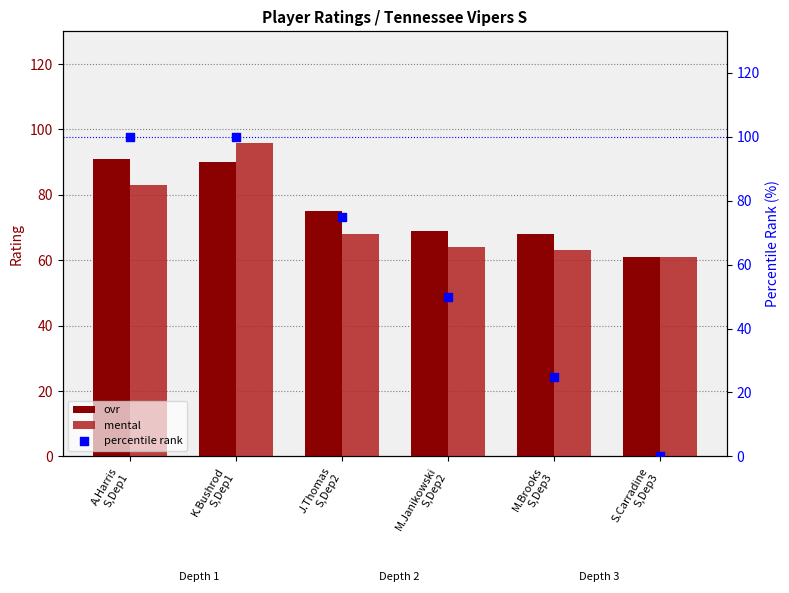

At which category is the sum across all series the highest?

K.Bushrod
S,Dep1